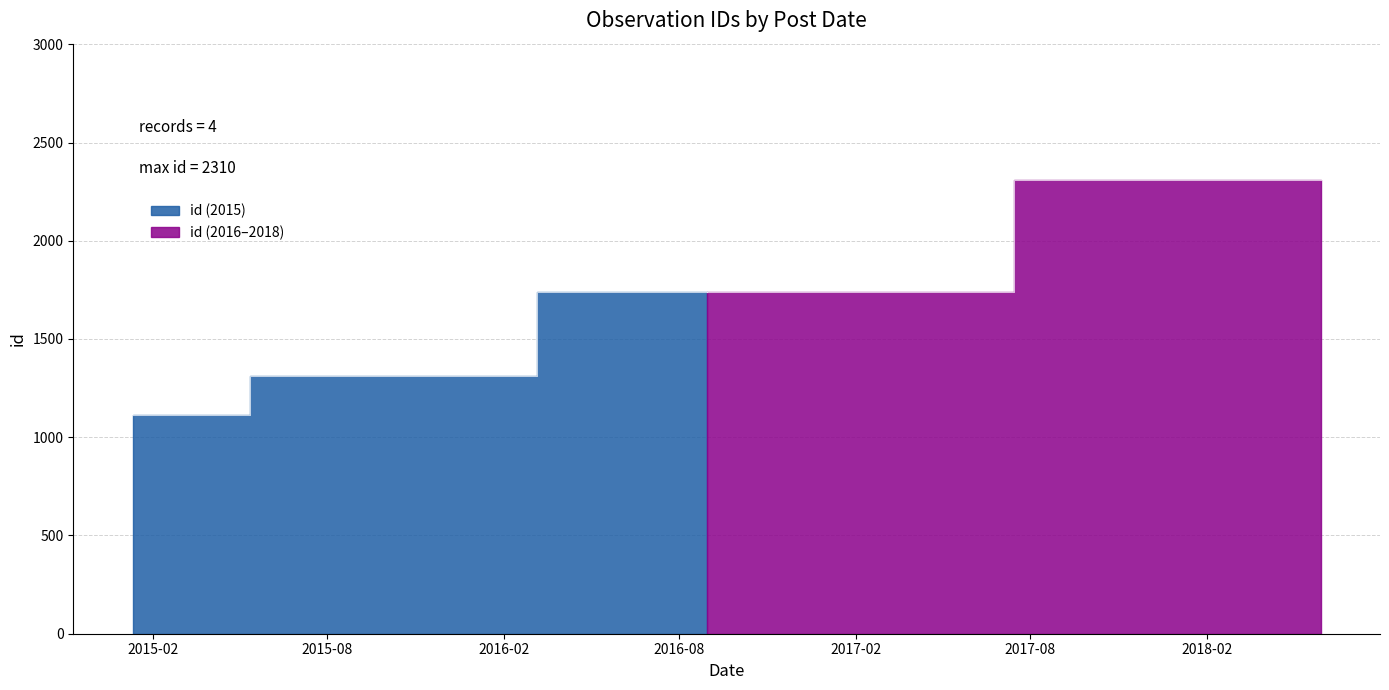

What position from the right is 2015-01-11?

4